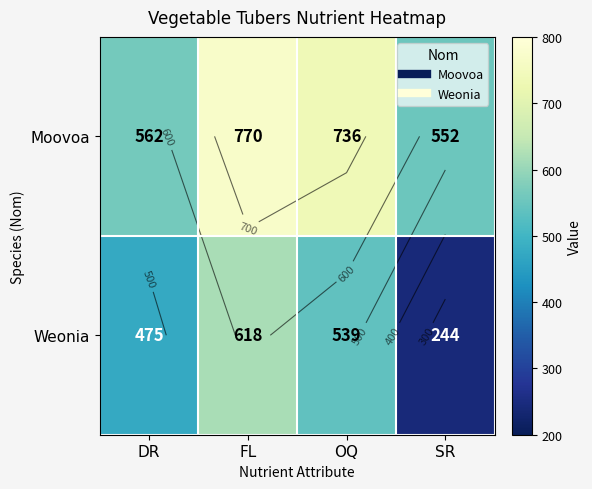

The value of Weonia at SR is 244. True or false?

True